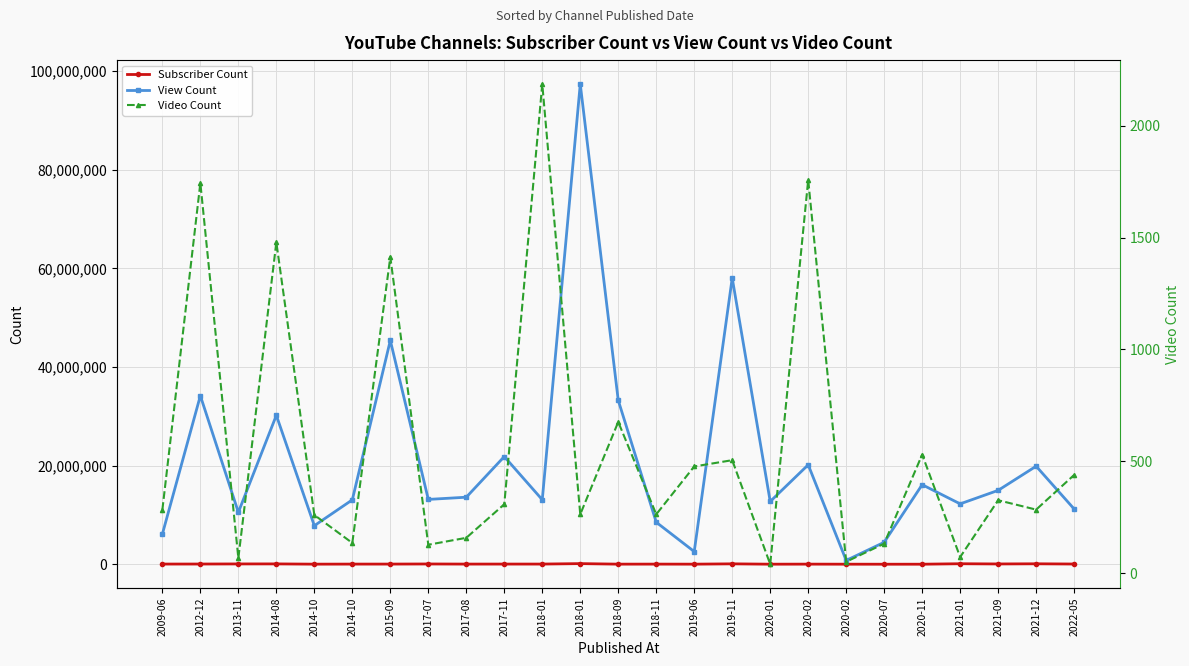

The Subscriber Count series shows 131000 at 2019-11. True or false?

True